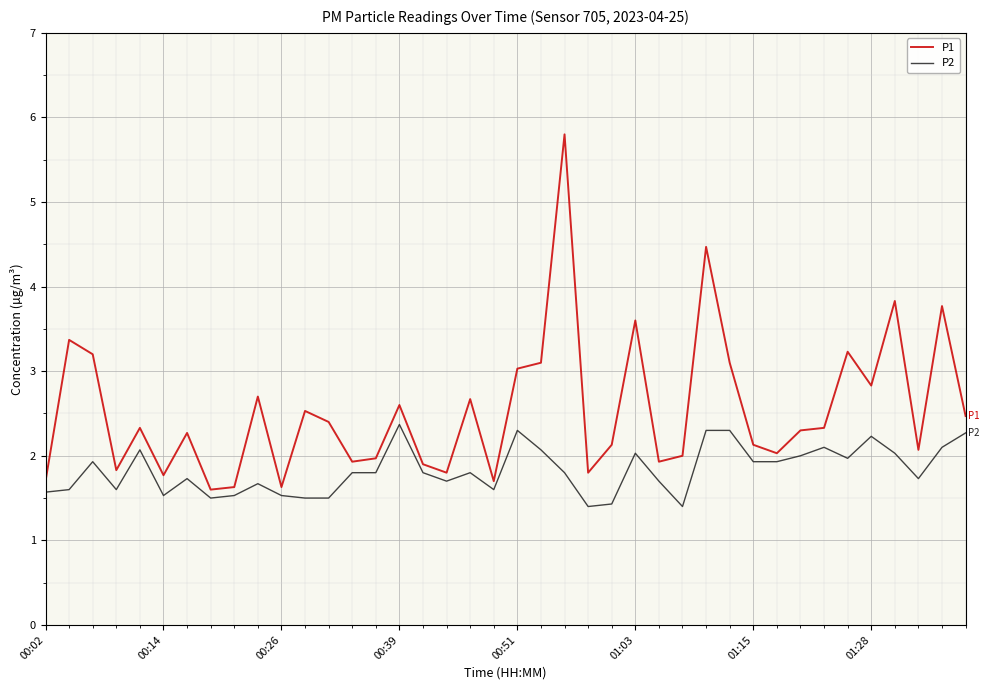

Which series has the largest total across all categories?

P1